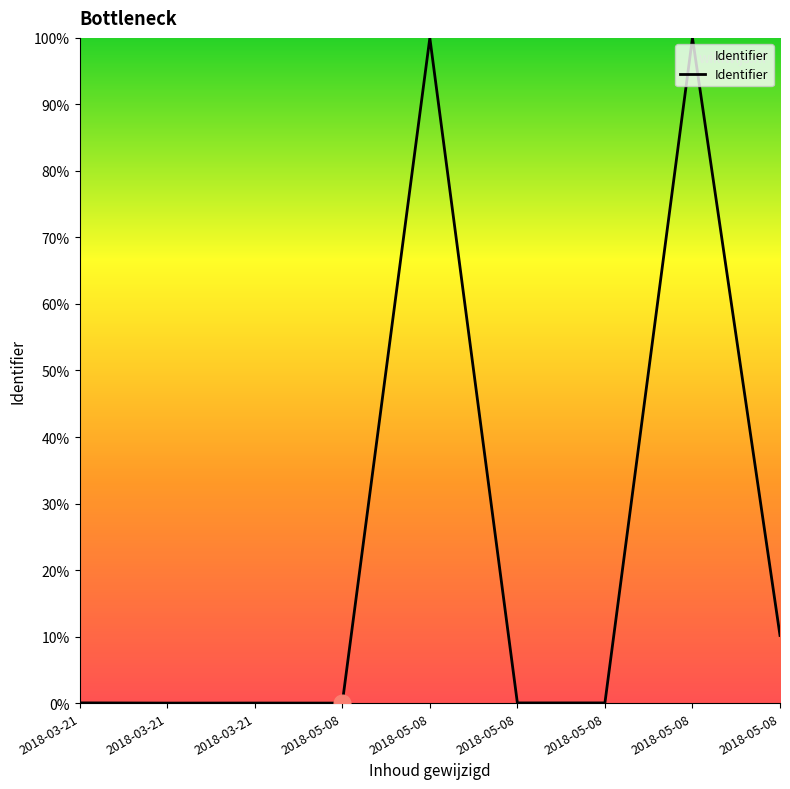

At which category does the chart reach its minimum across all series?

2018-05-08